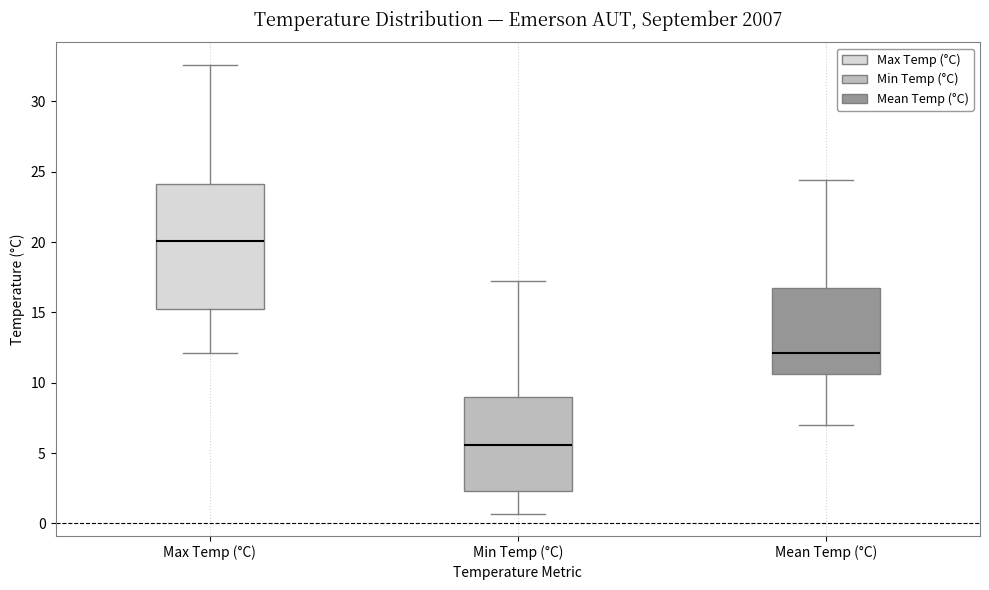

Where is the lower edge of the box for Mean Temp (°C) on the y-axis? The values are not printed on the chart, so give them approximately, as read against the axis.

10.5